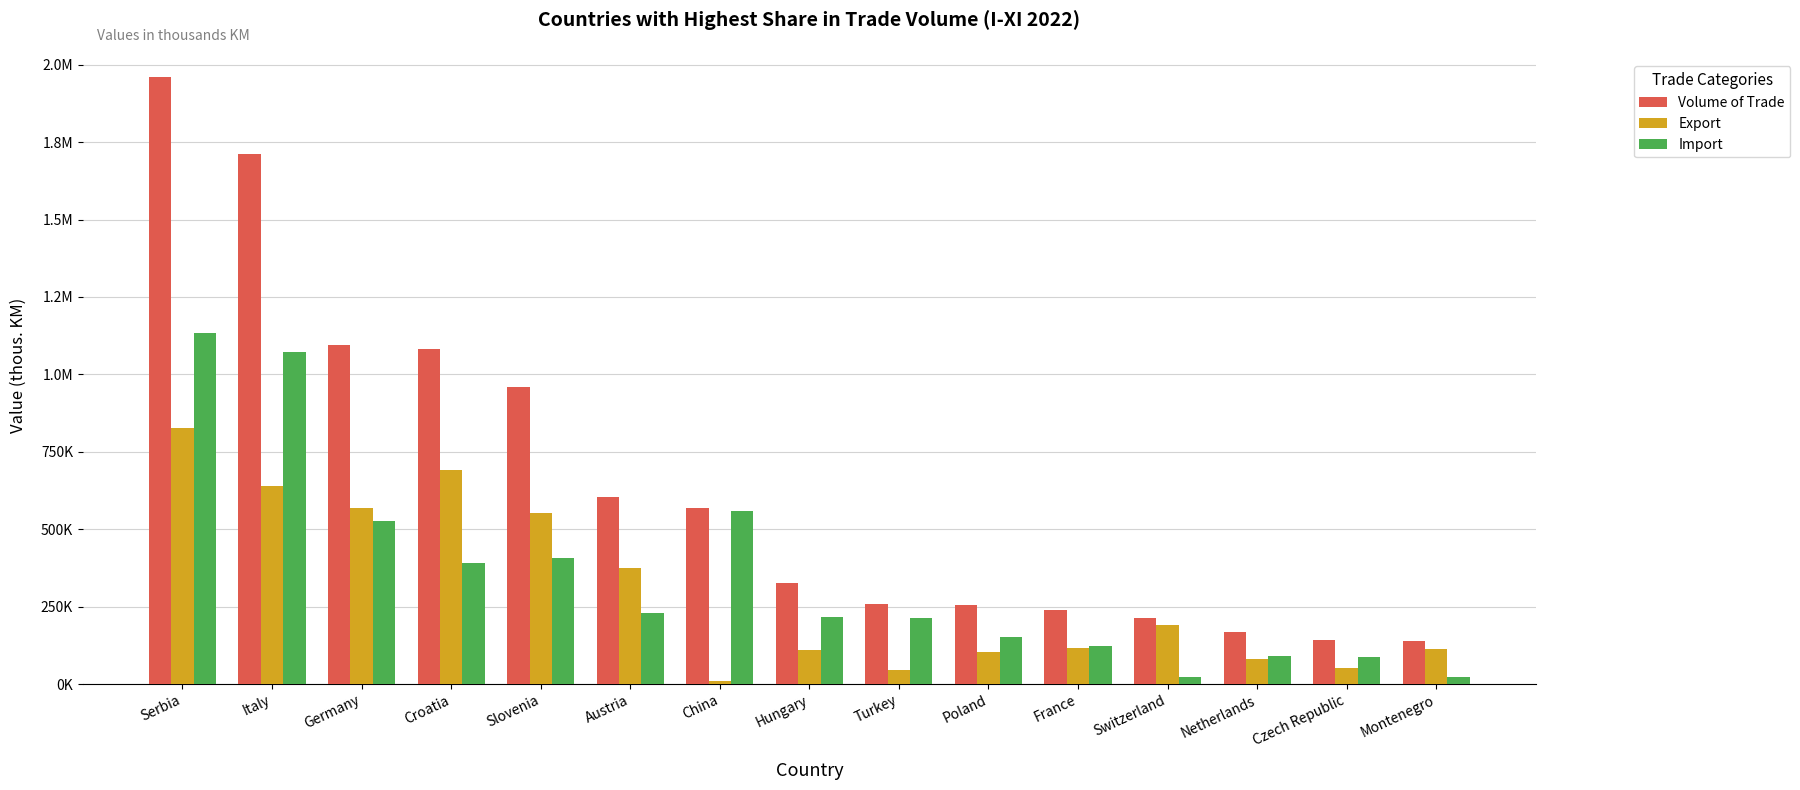

Does the chart contain stacked bars?

No